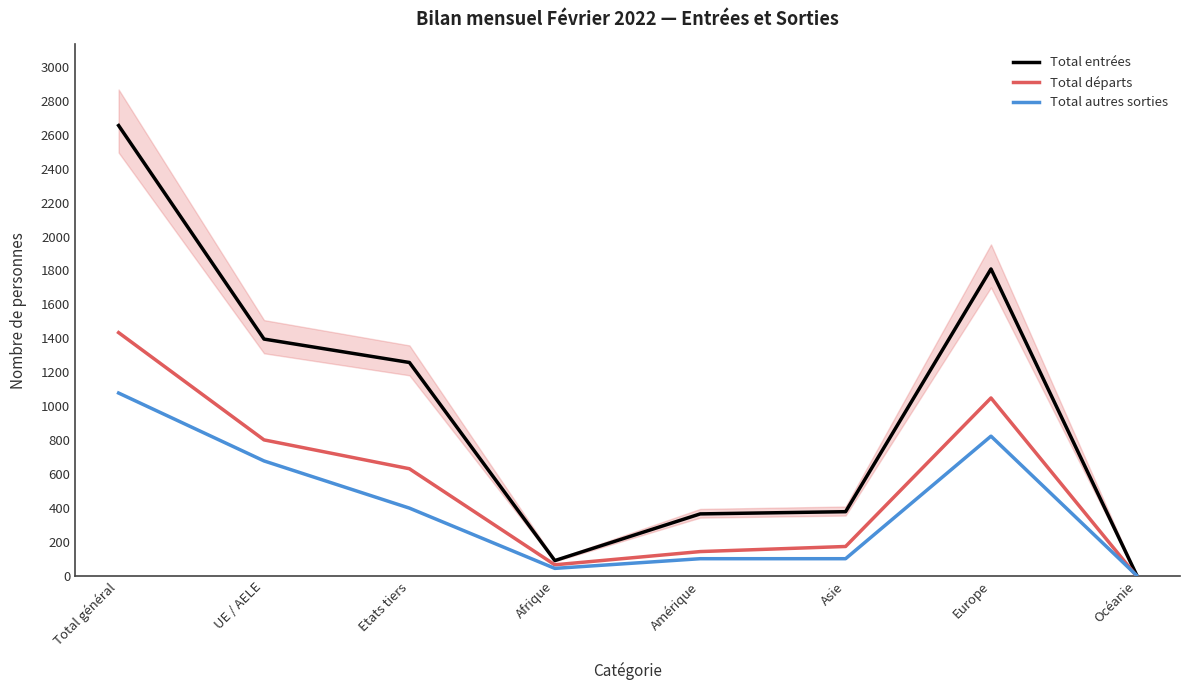

At which label does Total départs reach its peak?

Total général